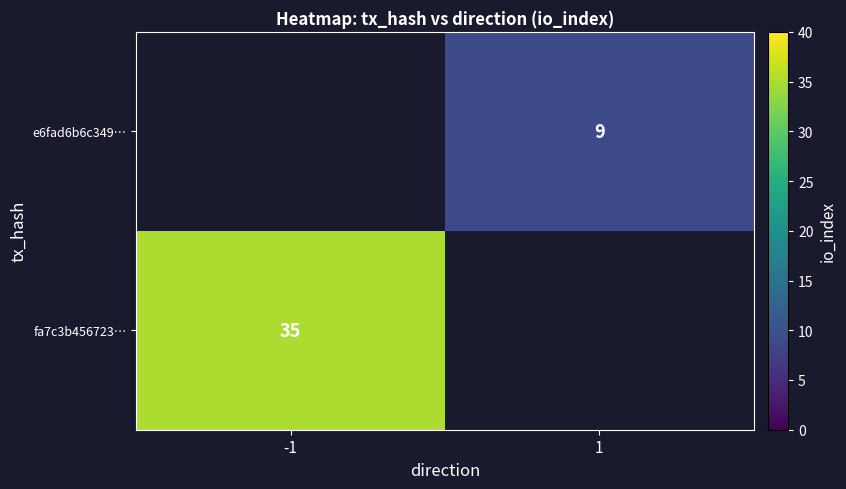

Is it true that fa7c3b456723… equals 58 at -1?

False